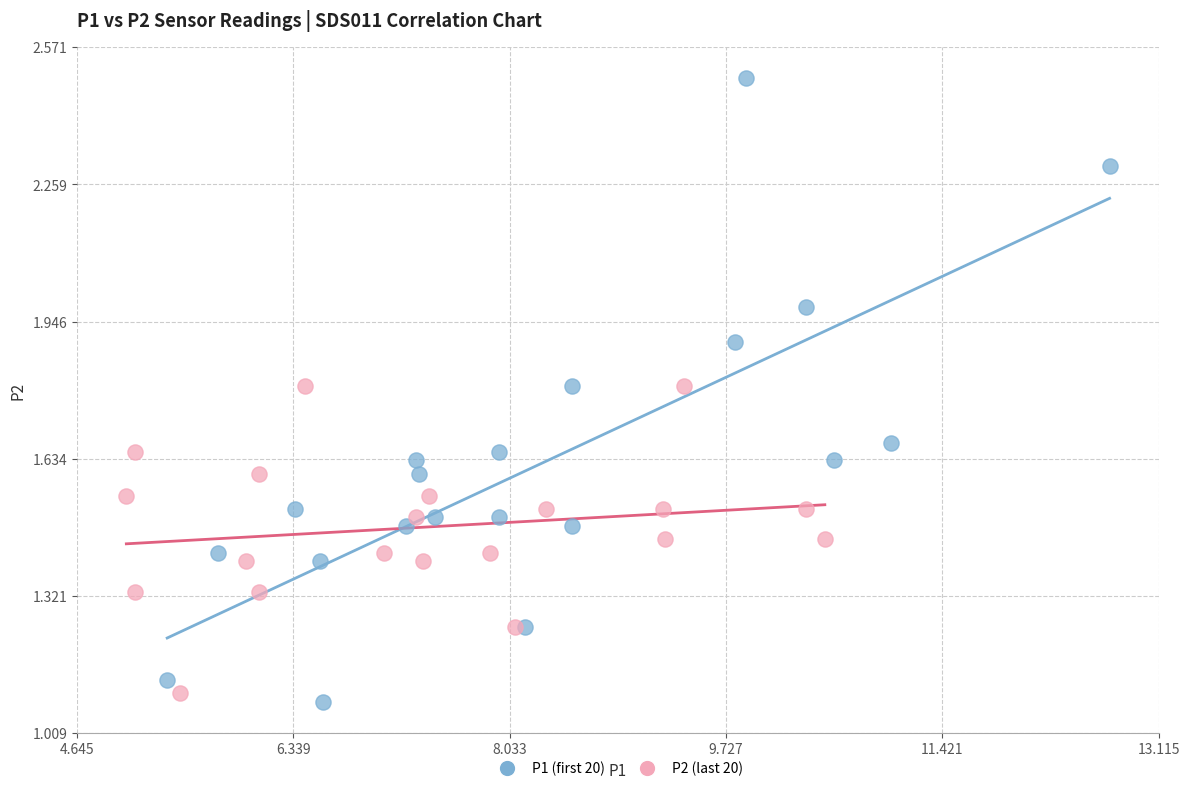

Which series has the largest Y range (max minus min)?

P1 (first 20)